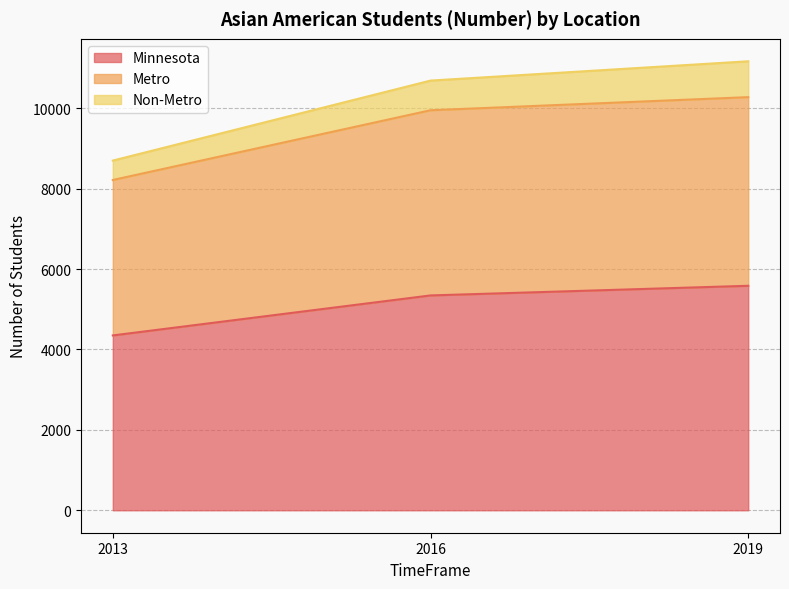

Which has a higher value, 2019 or 2016?

2019